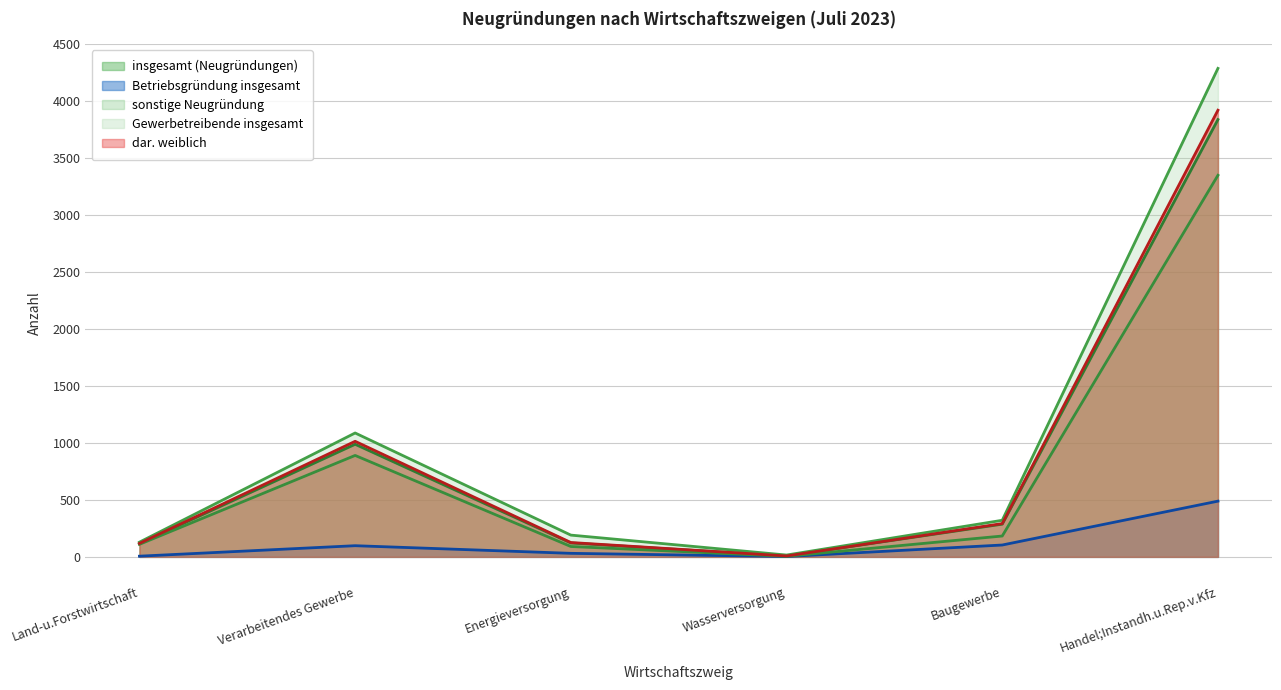

In Betriebsgründung insgesamt, how many points are lower than both neighbors (excluding endpoints)?

1